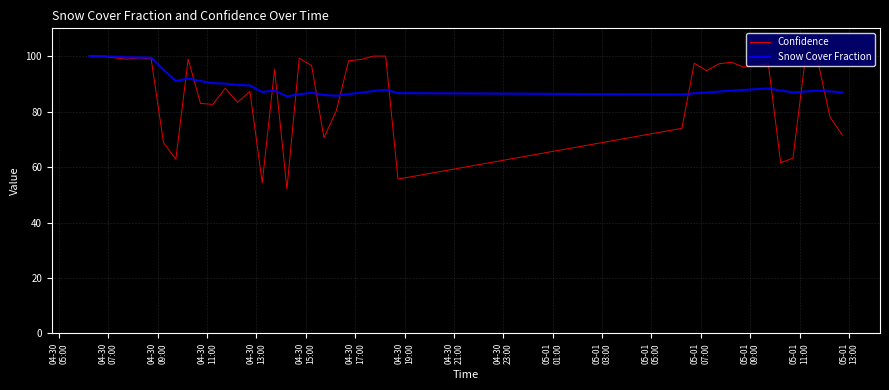

What is the maximum value shown in the chart?

100.0